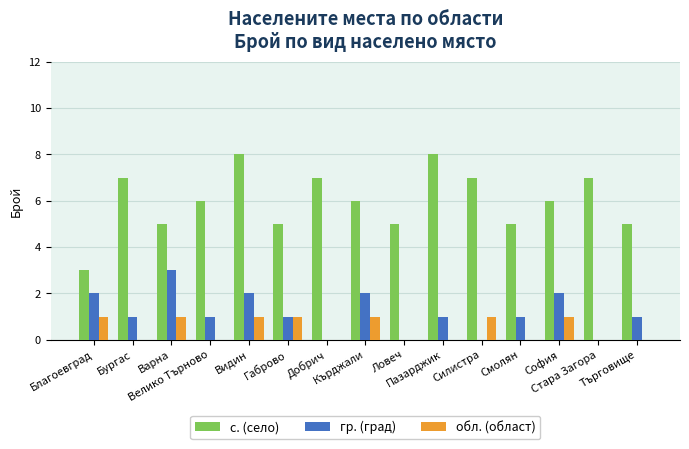

The с. (село) series shows 1 at Габрово. True or false?

False